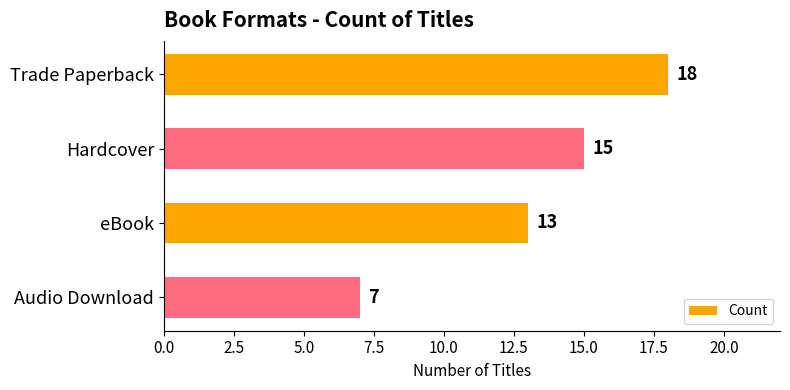

What is the change in value from Trade Paperback to eBook?

-5